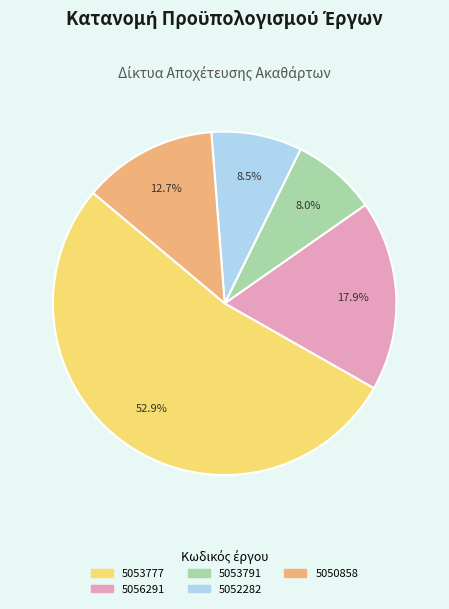

What percentage is the 5053777 slice, to the nearest percent?

53%